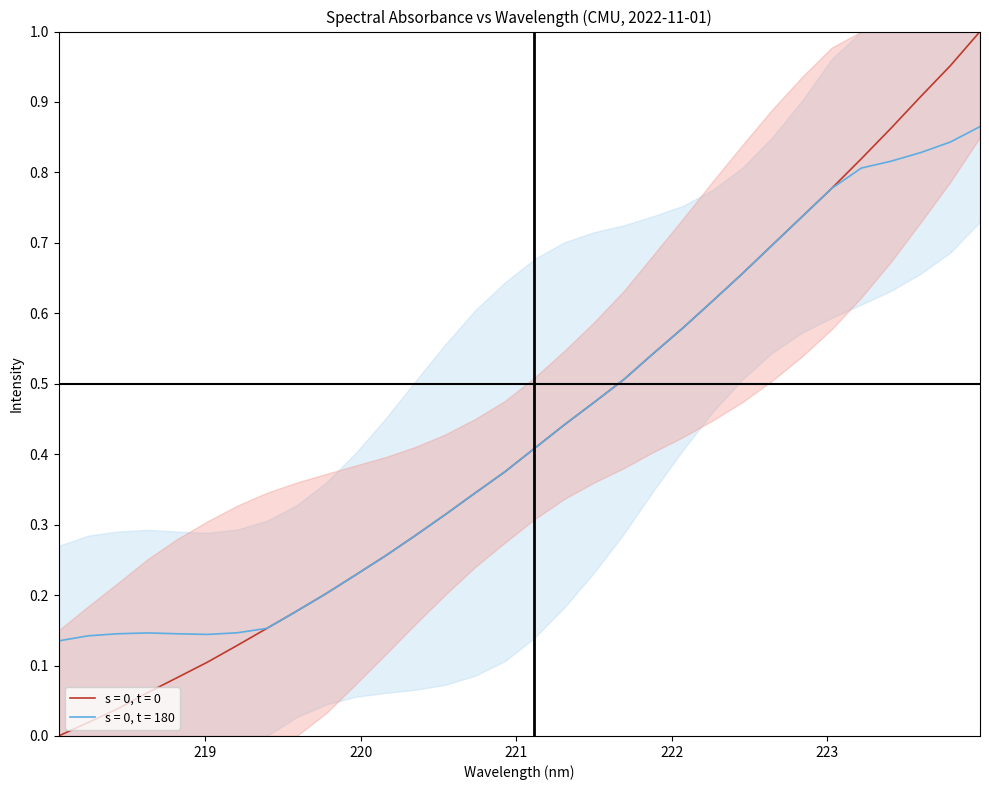

List the labels in order of value, smallest first.

218.0596, 218.2508, 218.442, 218.6332, 218.8244, 219.0156, 219.2067, 219.3979, 219.589, 219.7801, 219.9712, 220.1623, 220.3533, 220.5444, 220.7354, 220.9264, 221.1174, 221.3083, 221.4993, 221.6902, 221.8812, 222.0721, 222.263, 222.4538, 222.6447, 222.8355, 223.0264, 223.2172, 223.408, 223.5987, 223.7895, 223.9802